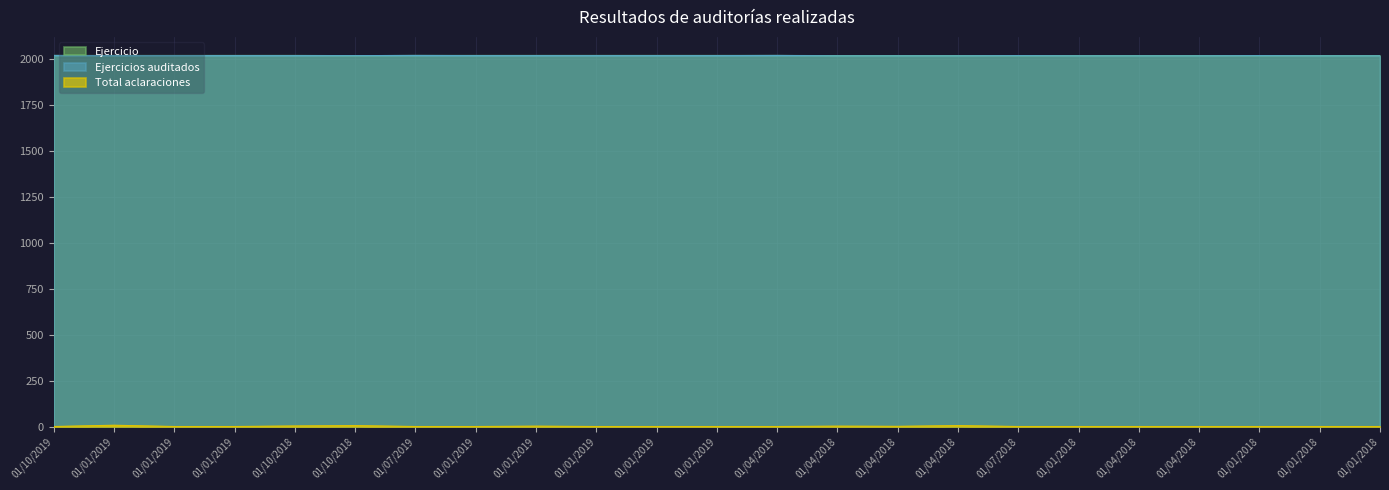

What is the difference between the Total aclaraciones values at 01/01/2019 and 01/04/2018?

6